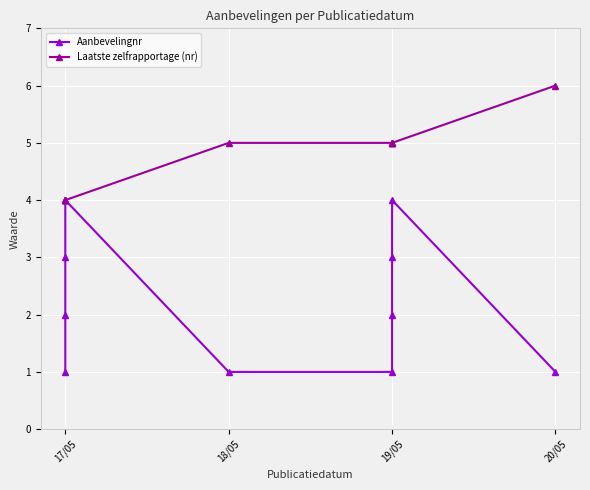

What is the average value of the Aanbevelingnr series?

2